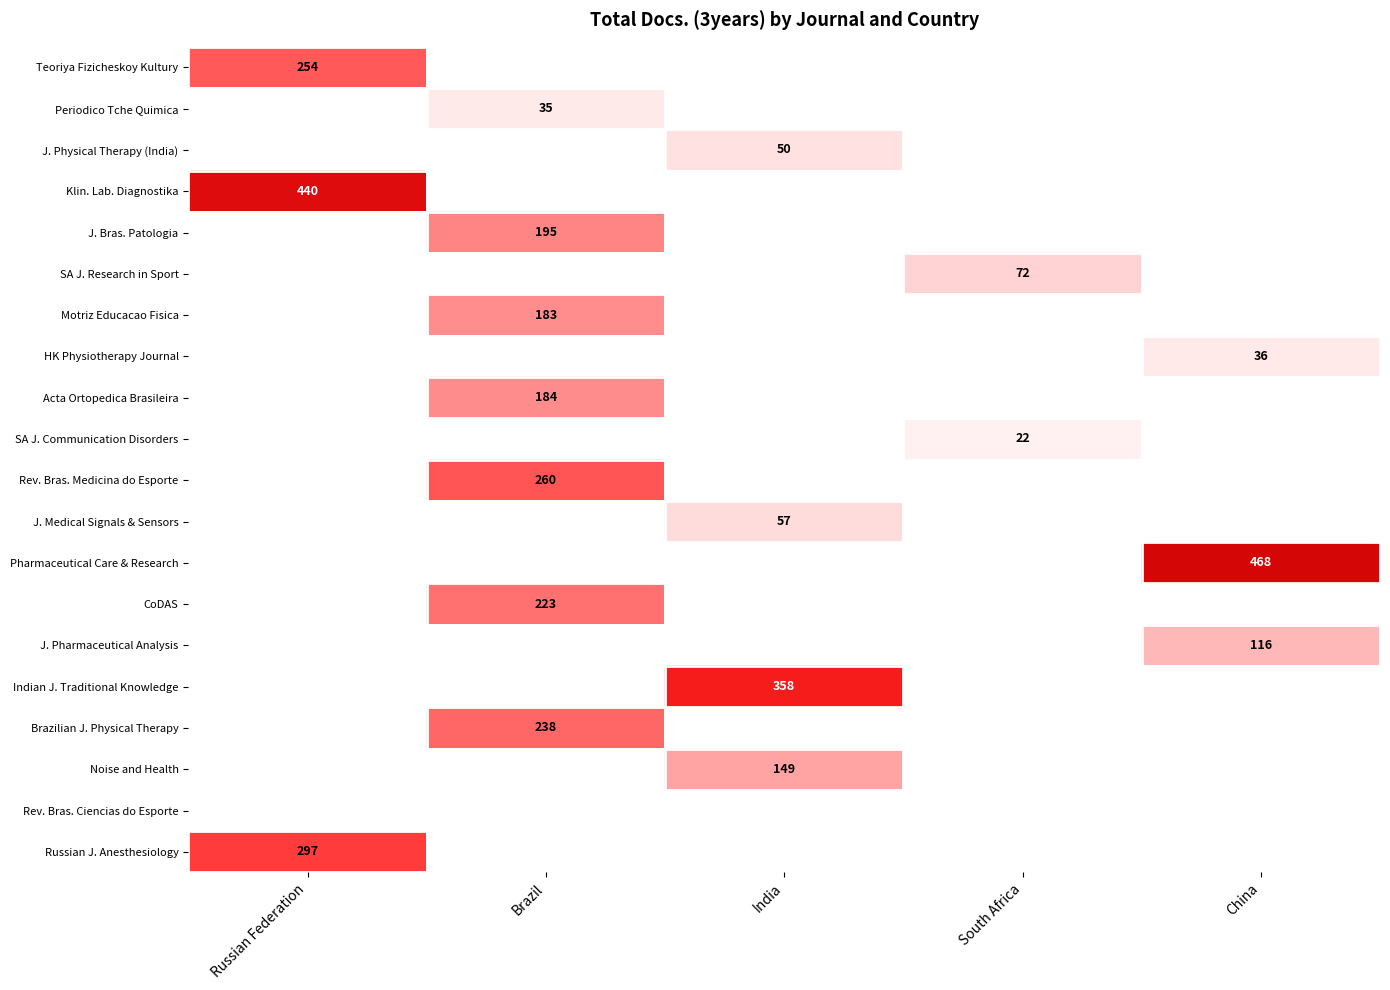

Which series has the largest total across all categories?

Pharmaceutical Care & Research